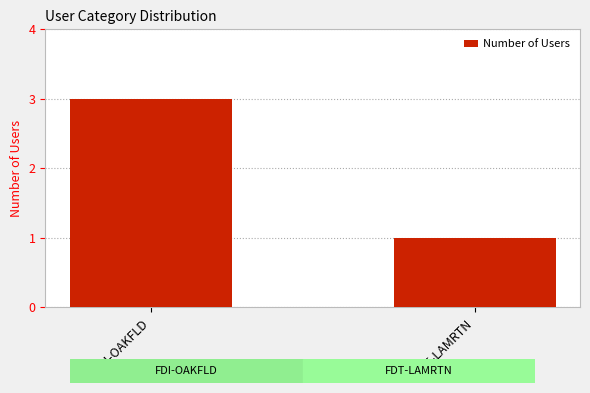

What is the value of the 2nd bar from the left?

1